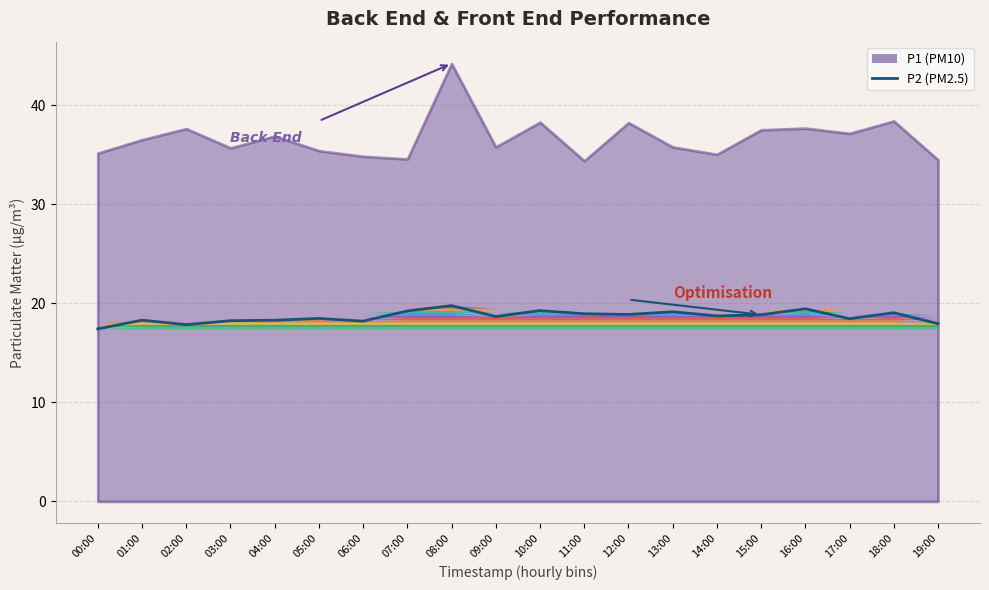

What is the label of the 11th point from the left?

10:00